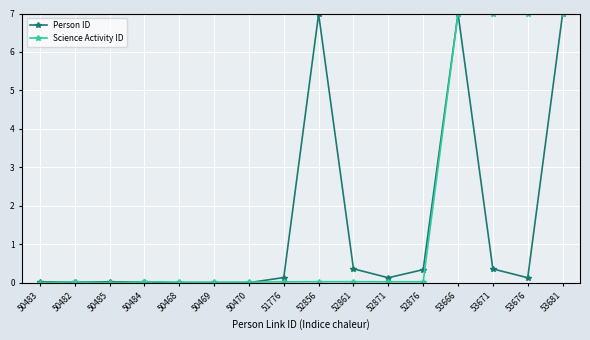

The Science Activity ID series shows 7.0 at 53681. True or false?

True